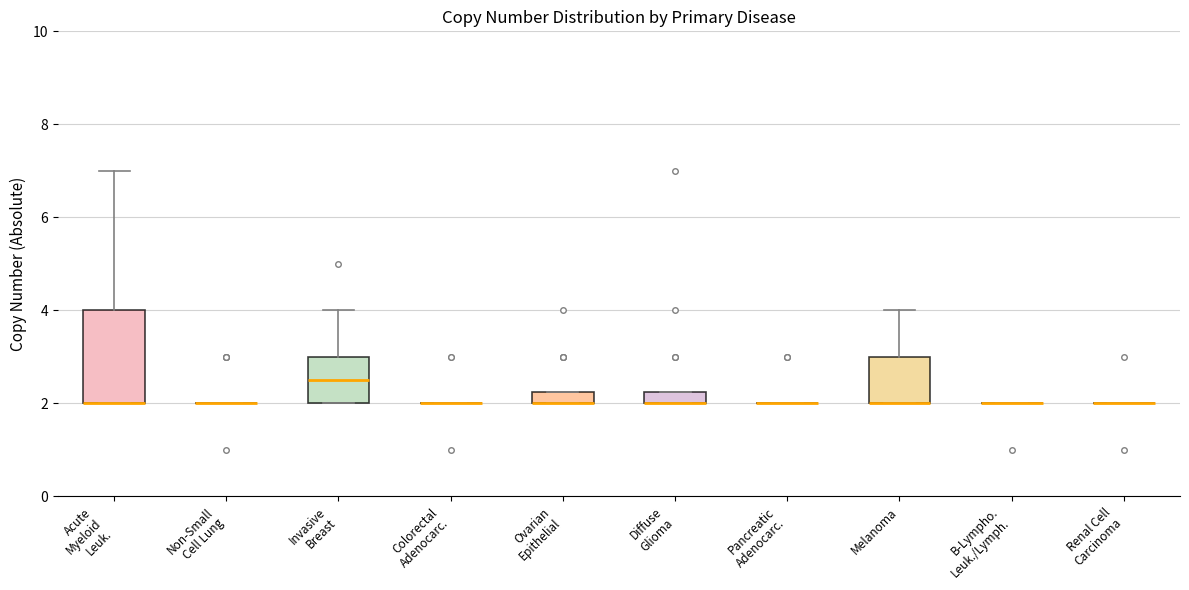

Which box is the tallest, from its lower edge to its upper edge?

Acute Myeloid Leuk.